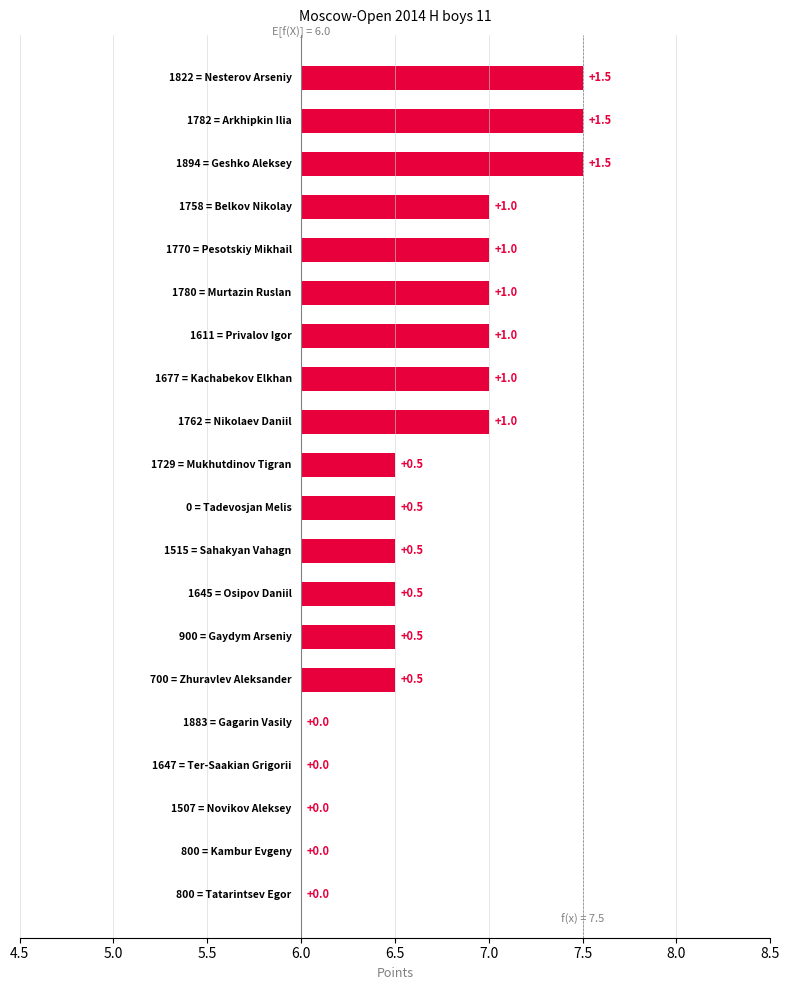

What is the label of the 7th bar from the left?

Privalov Igor